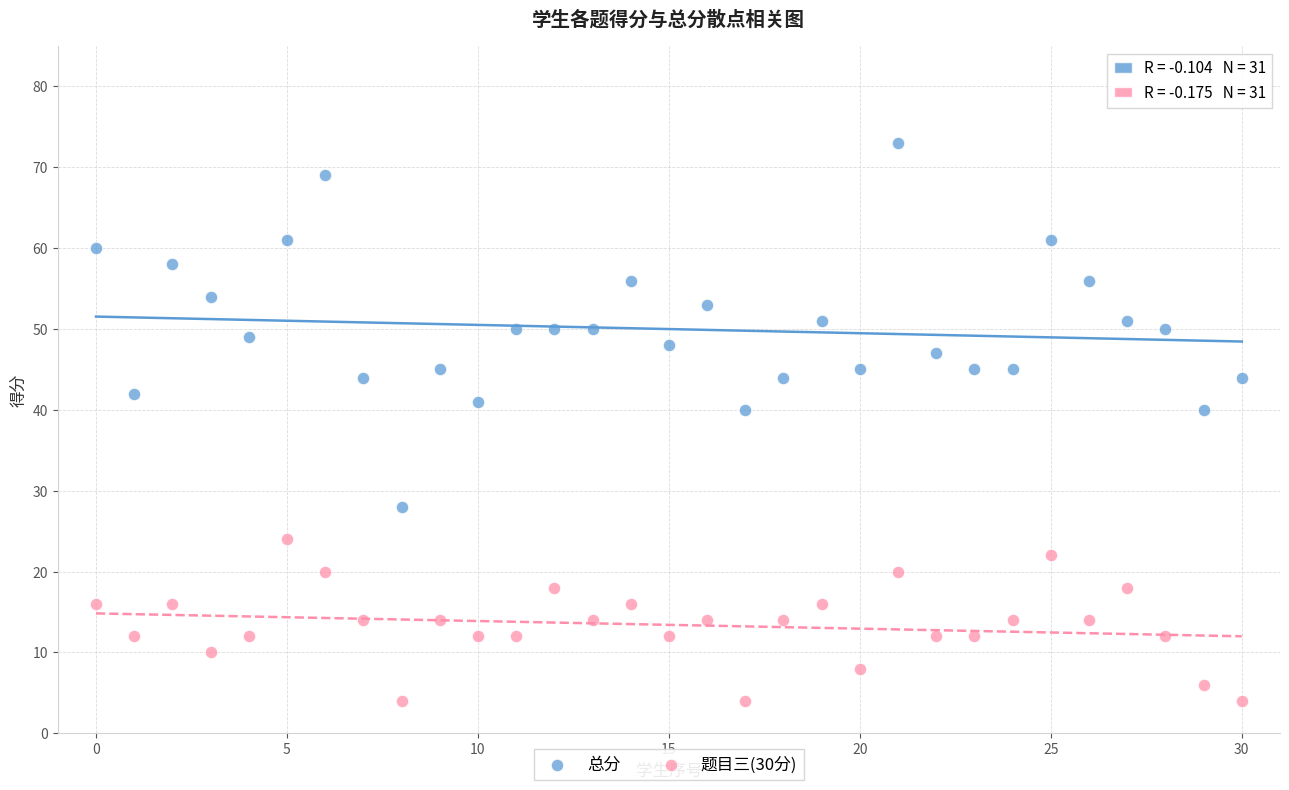

Which series has the widest spread of Y values?

总分